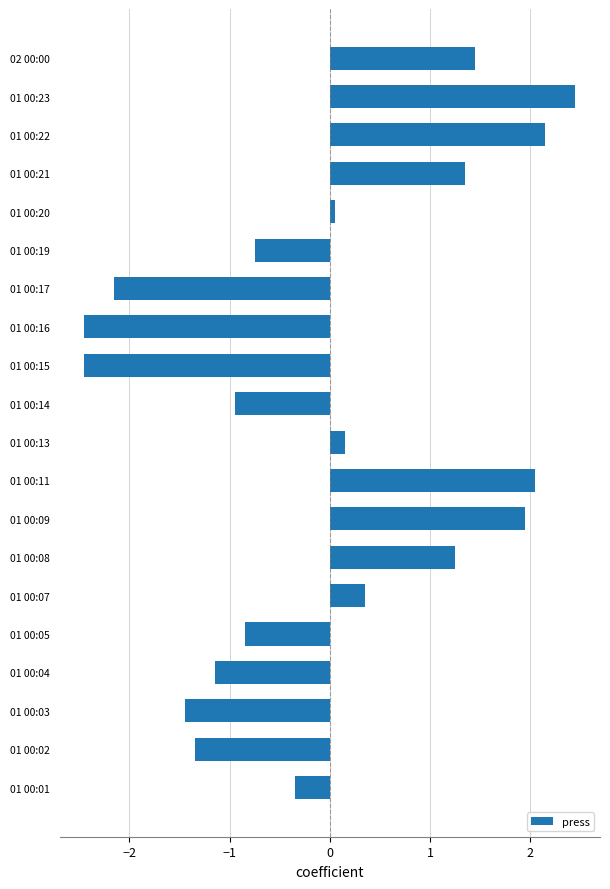

At which category does the chart reach its peak across all series?

01 00:23